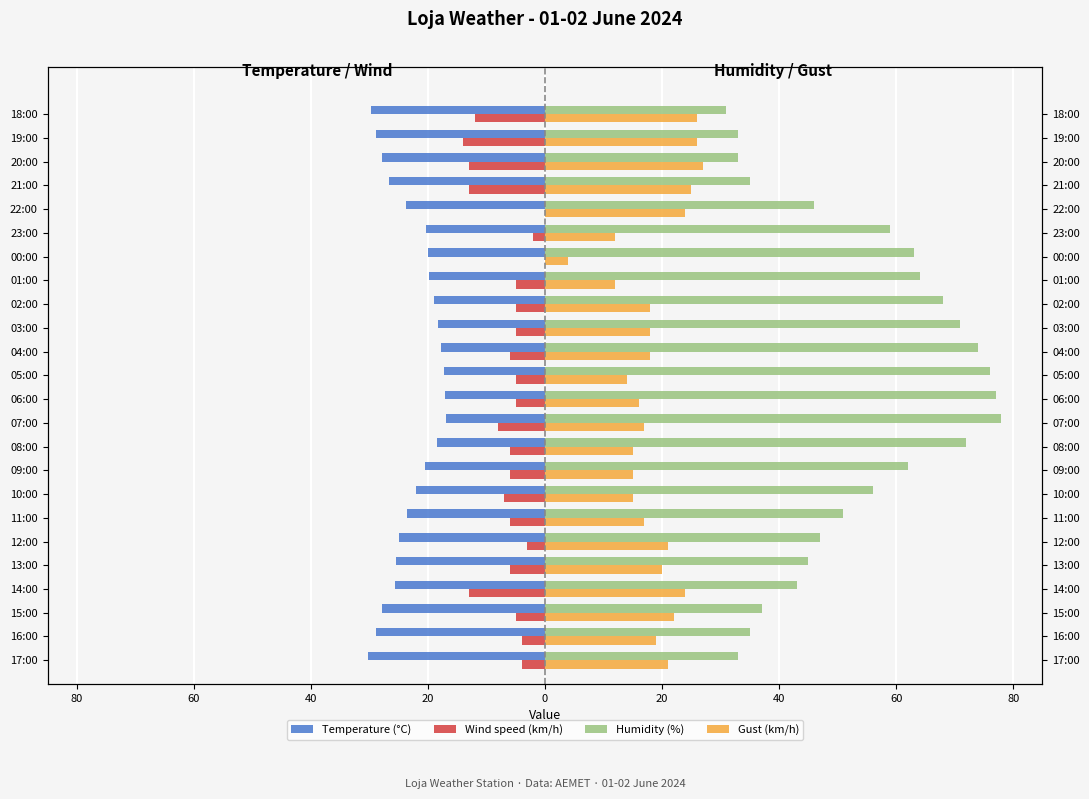

Which series has the largest total across all categories?

Humidity (%)